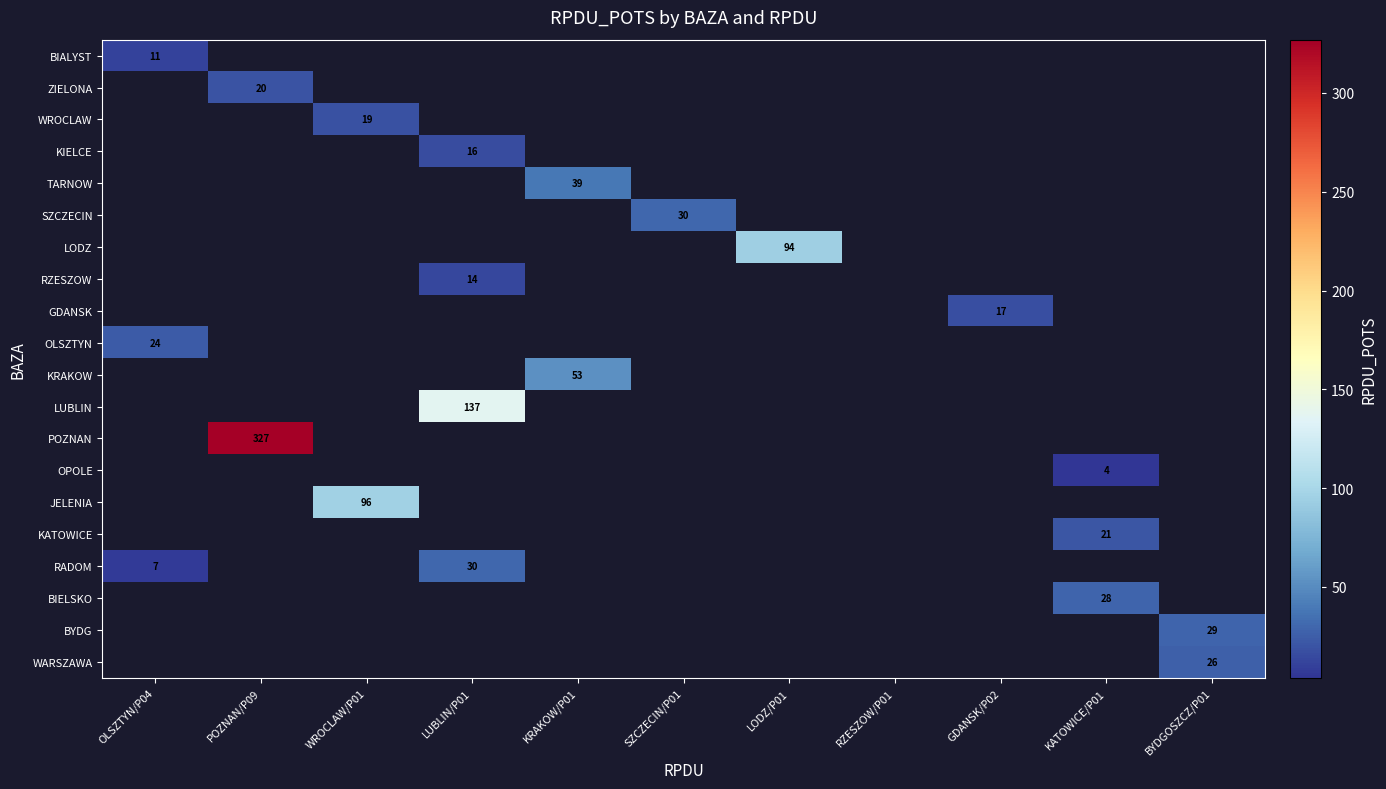

The value of RZESZOW at LUBLIN/P01 is 14. True or false?

True